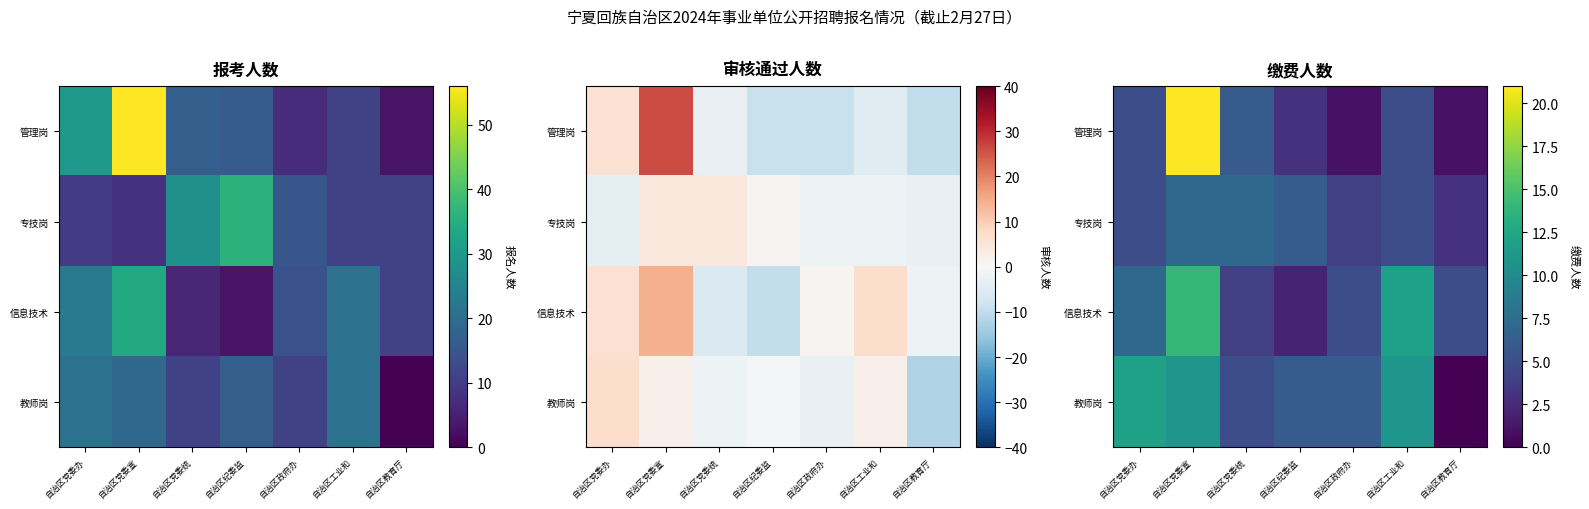

Between 自治区纪委监 and 自治区党委宣, which is larger?

自治区党委宣